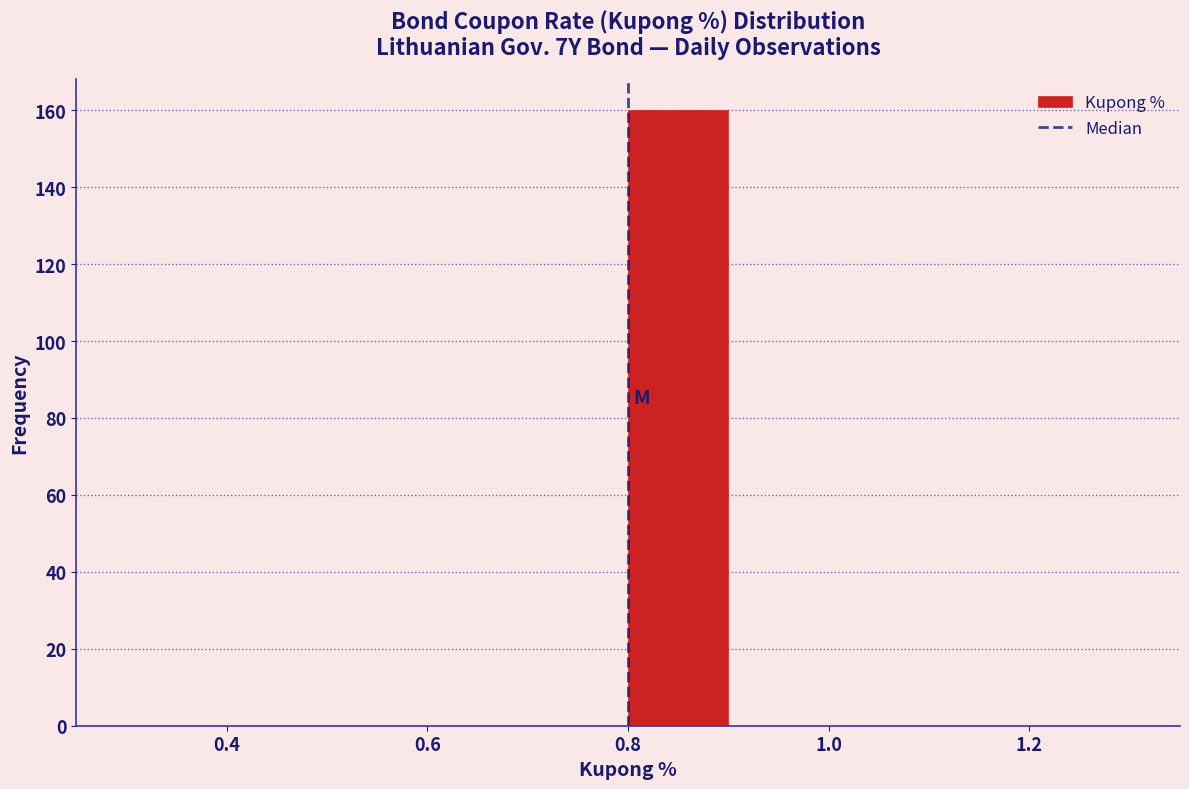

Reading left to right, transcribe this chart: for each bar, give the range it covers on the x-axis and its height. The values are not printed on the chart, so give them approximately, as read against the axis.

0.3 to 0.4: 0
0.4 to 0.5: 0
0.5 to 0.6: 0
0.6 to 0.7: 0
0.7 to 0.8: 0
0.8 to 0.9: 160
0.9 to 1.0: 0
1.0 to 1.1: 0
1.1 to 1.2: 0
1.2 to 1.3: 0